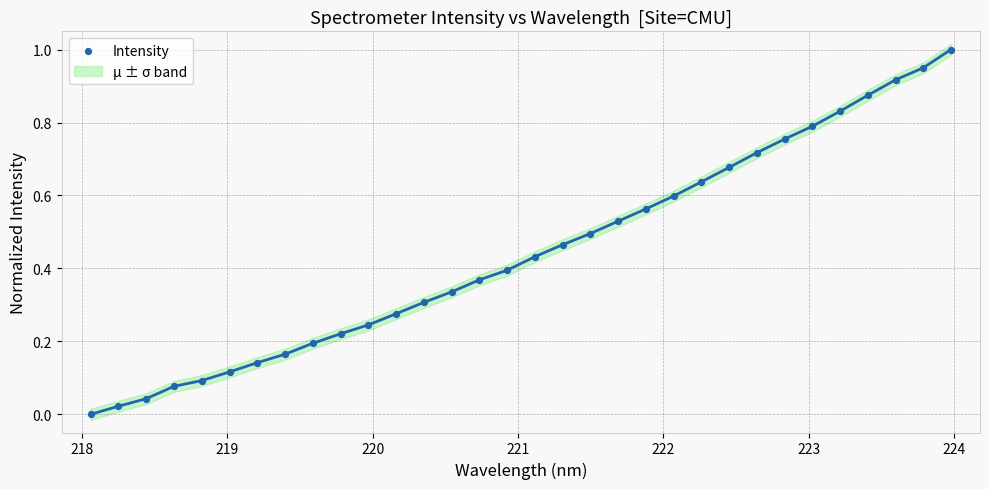

What is the range of X values (max minus min)?

5.9